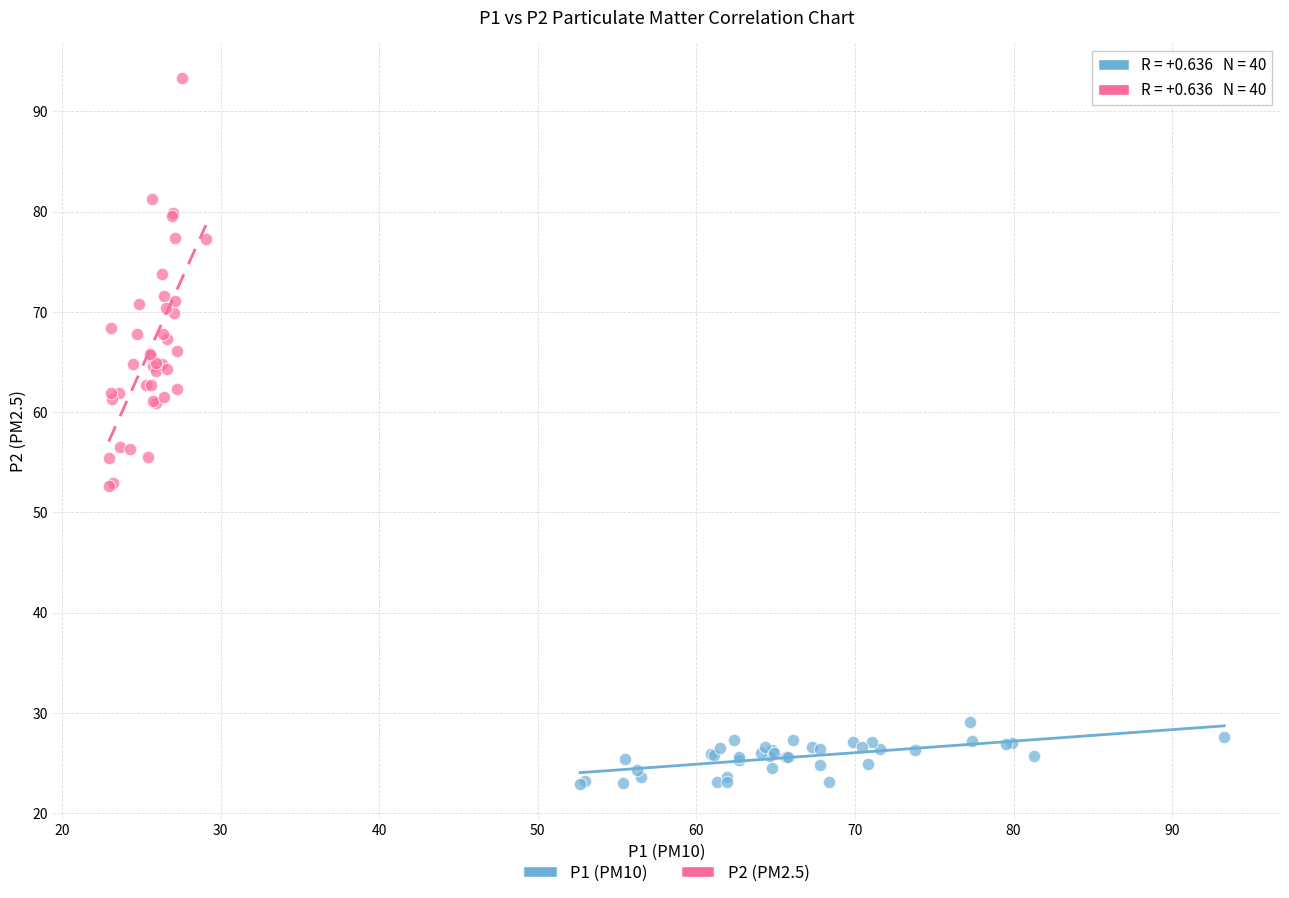

Which series contains the highest Y value?

P2 (PM2.5)